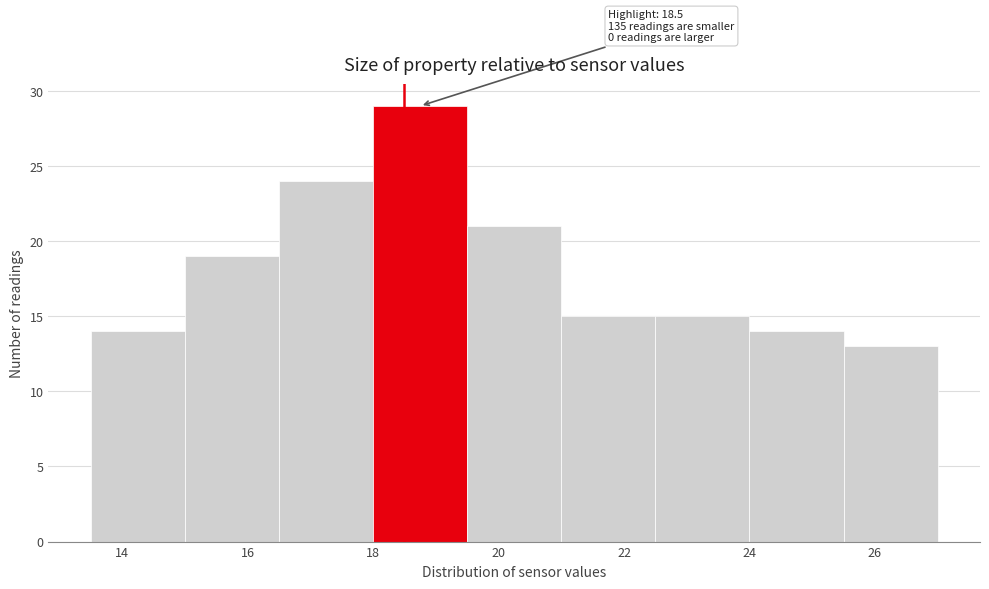

Over which range of the x-axis is the bar tallest?

18.0 to 19.5